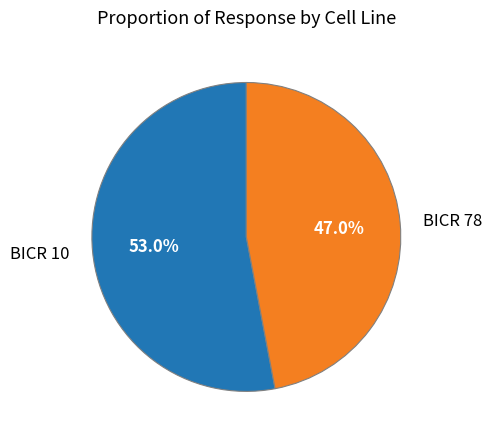

What is the largest slice in the pie chart?

BICR 10